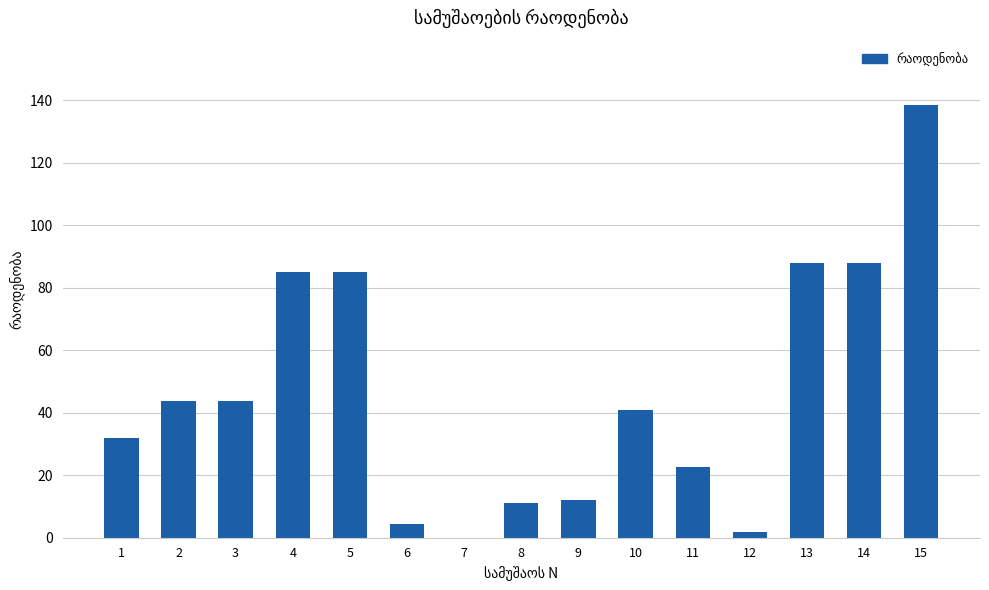

What is the sum of the values at 8 and 2?

54.7